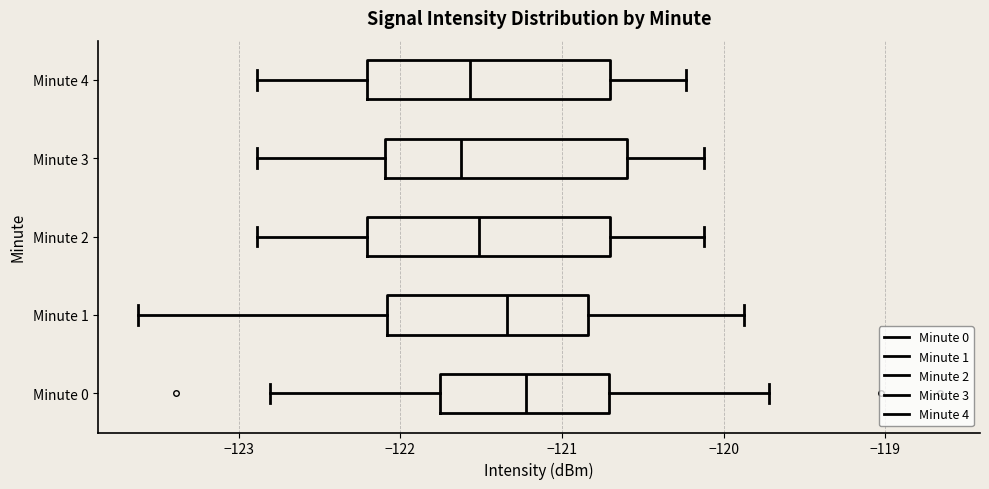

Reading bottom to top, transcribe this box plot: for each box, give where its median line is, the range the box spans, and where its two whiskers end, as read against the x-axis. The values are not printed on the chart, so give them approximately, as read against the axis.

Minute 0: median -121.2, box -121.8 to -120.7, whiskers -122.8 to -119.7
Minute 1: median -121.3, box -122.1 to -120.8, whiskers -123.6 to -119.9
Minute 2: median -121.5, box -122.2 to -120.7, whiskers -122.9 to -120.1
Minute 3: median -121.6, box -122.1 to -120.6, whiskers -122.9 to -120.1
Minute 4: median -121.6, box -122.2 to -120.7, whiskers -122.9 to -120.2